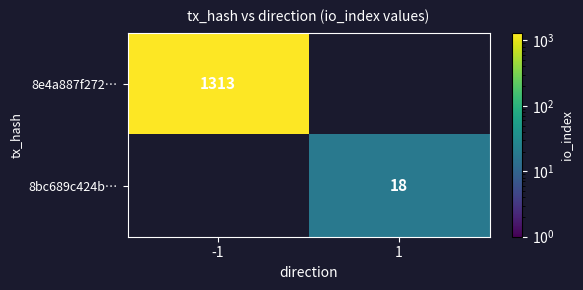

True or false: 8e4a887f272… has a value of 1313 at -1.

True